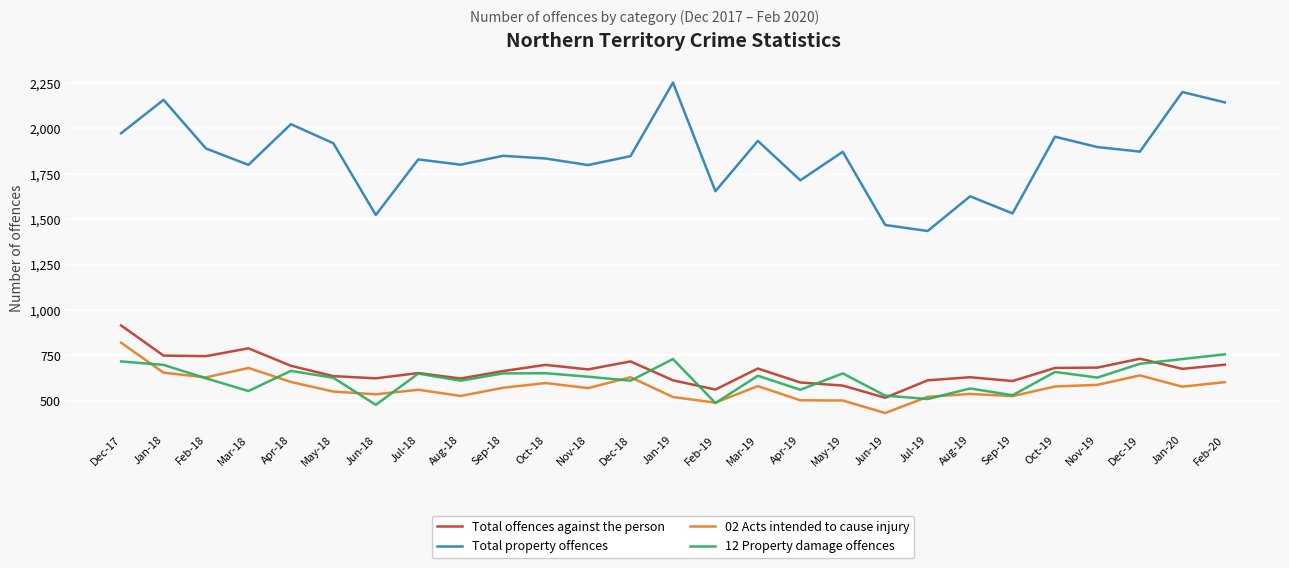

What is the minimum value for Total offences against the person?

517